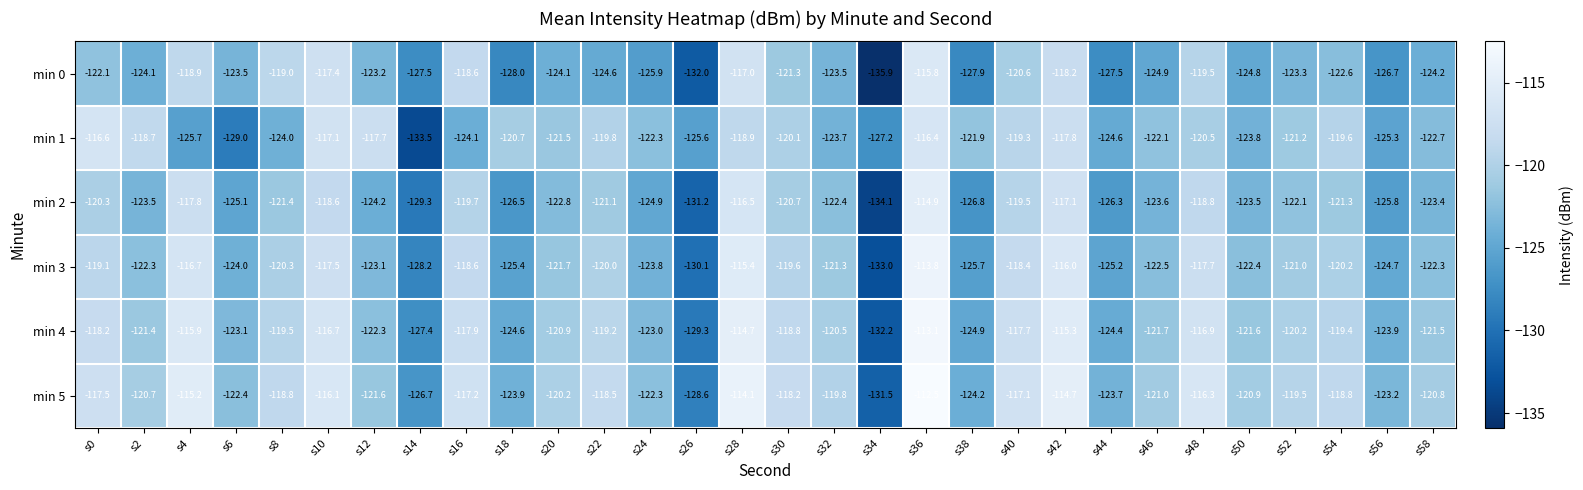

Count the number of categories in the chart.

30